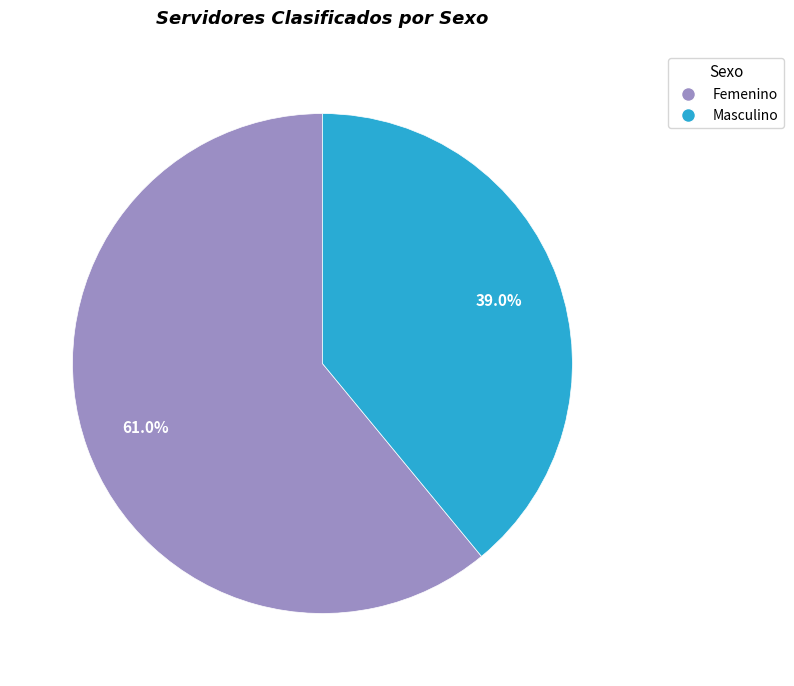

How many slices are in this pie chart?

2